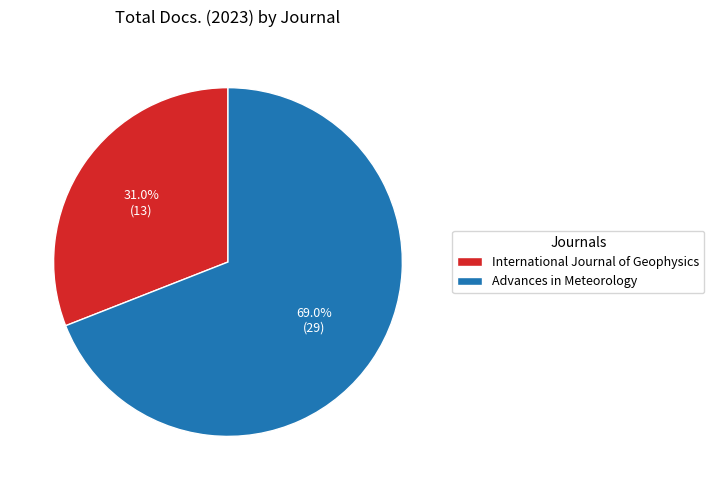

Does Advances in Meteorology represent more than half of the total?

Yes